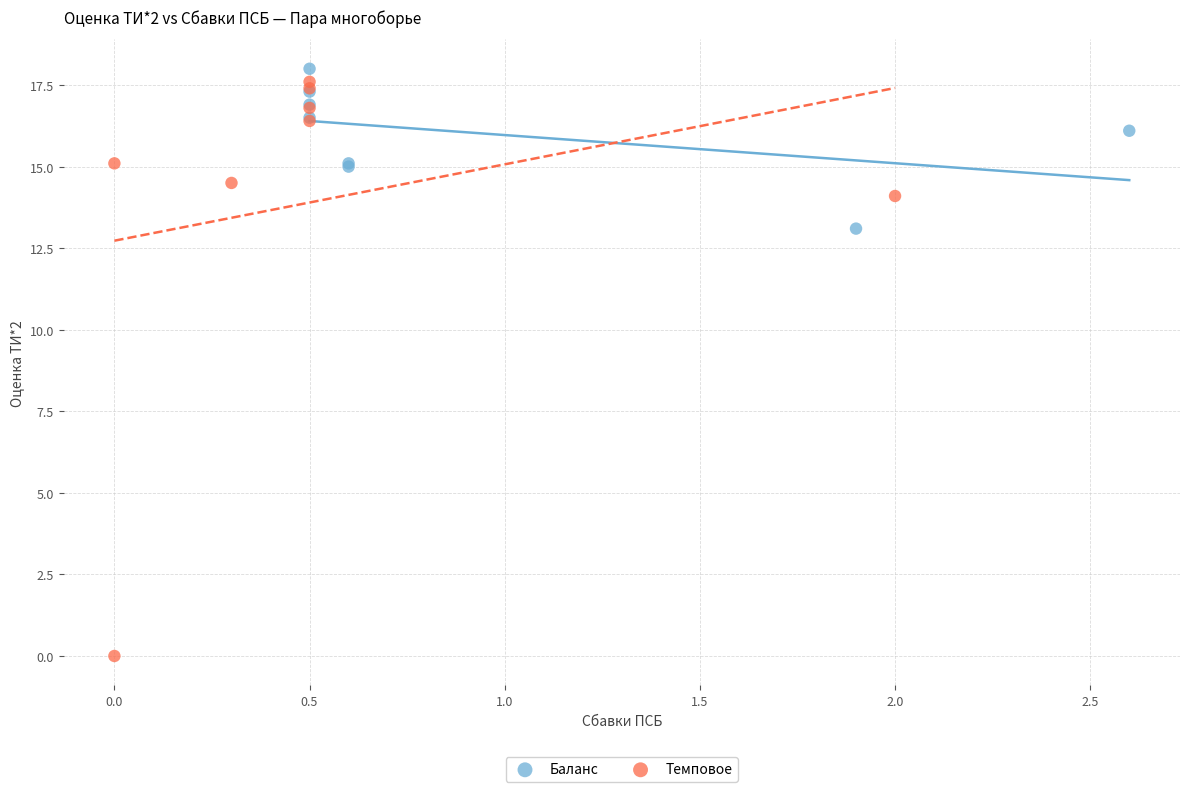

Which series contains the lowest Y value?

Темповое